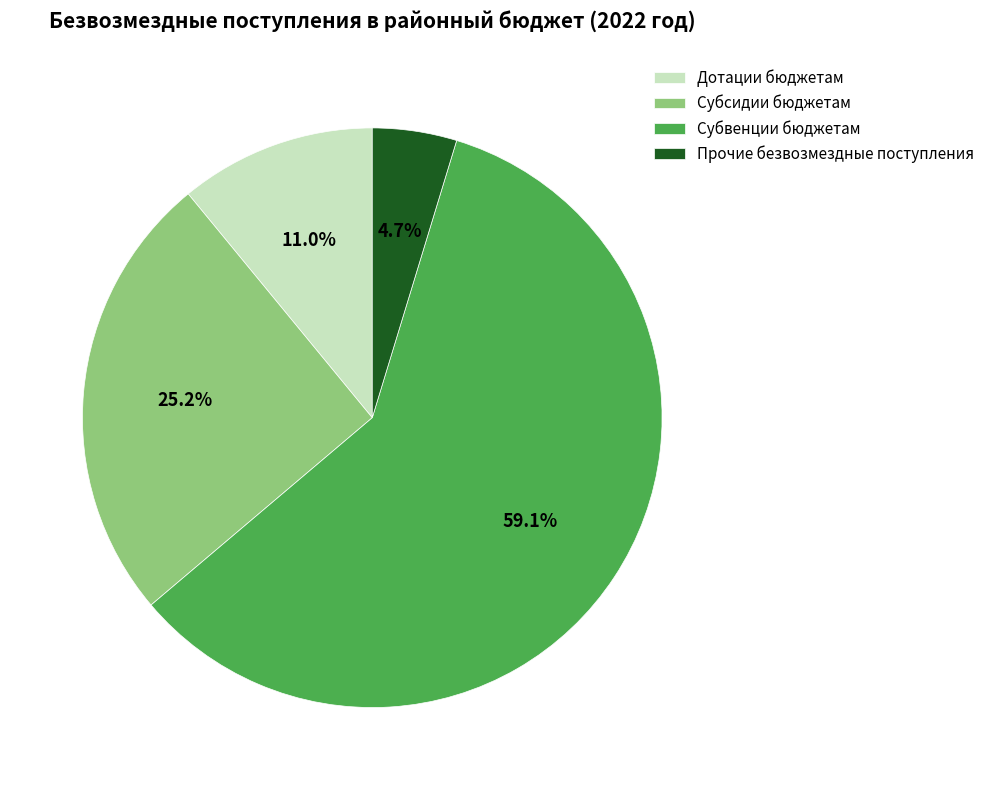

What portion of the pie excludes Прочие безвозмездные поступления?

95.3%